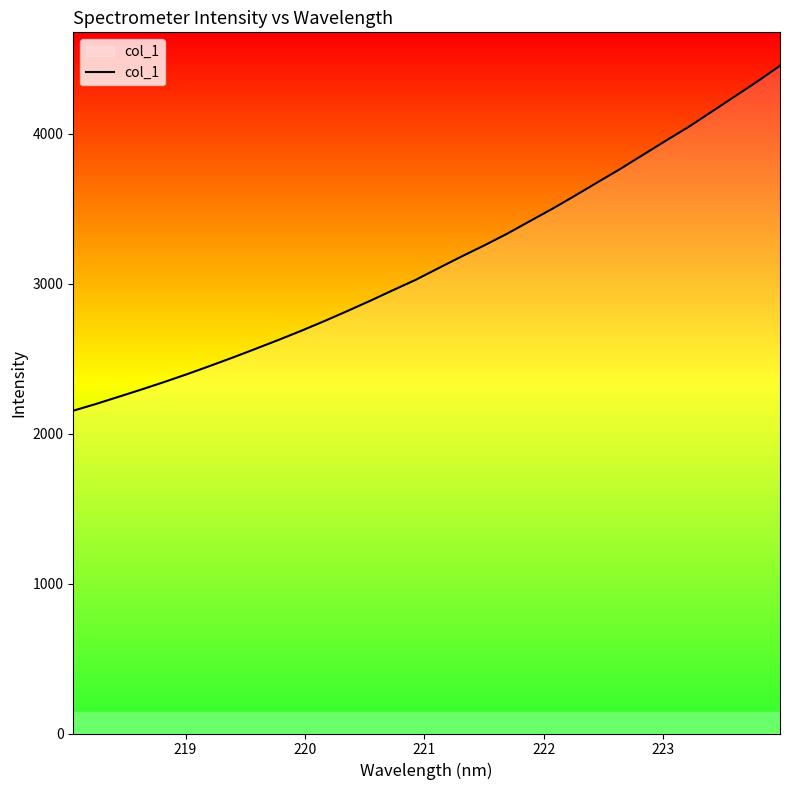

What is the difference between the maximum and minimum values?

2300.8